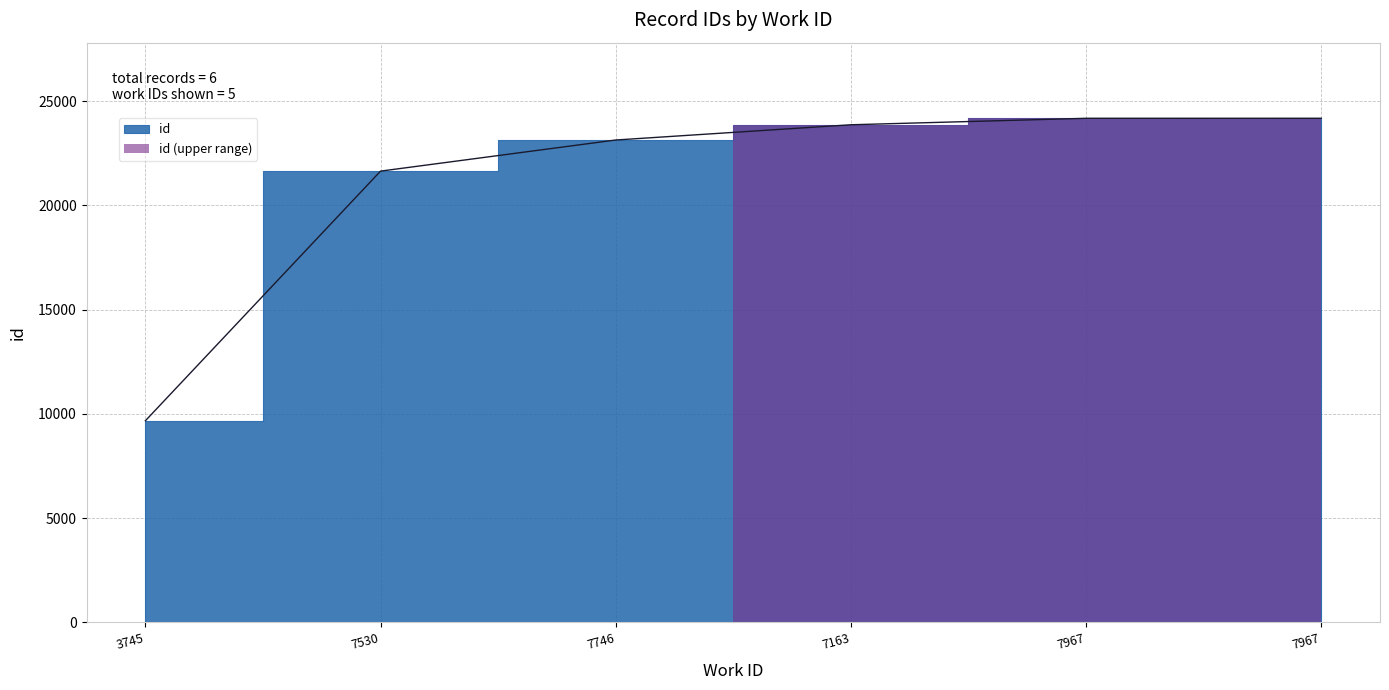

Which label corresponds to the largest value in the chart?

7967